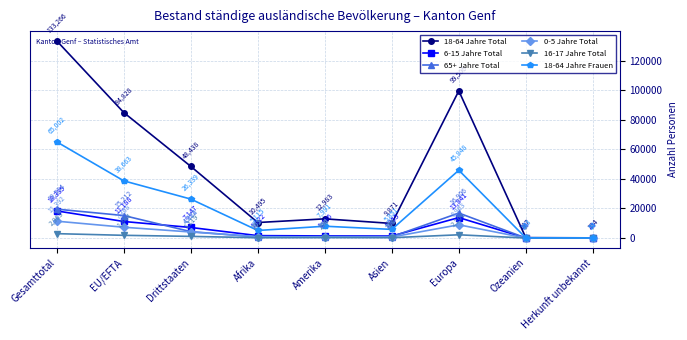

At which category does 6-15 Jahre Total reach its first local valley?

Asien